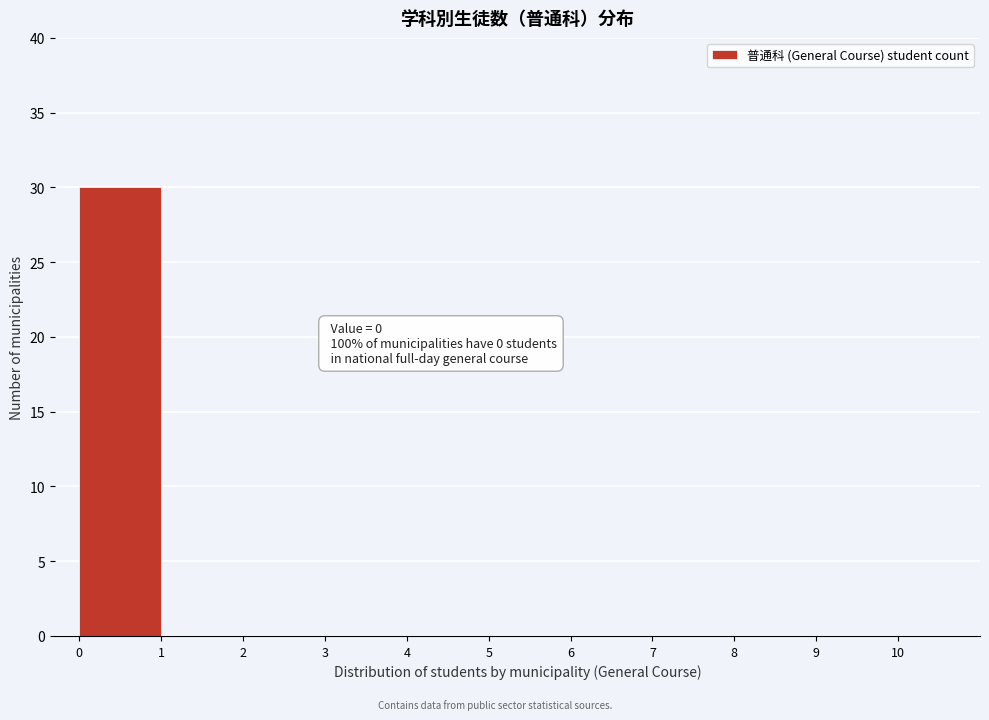

Which range on the x-axis has the tallest bar?

0 to 1